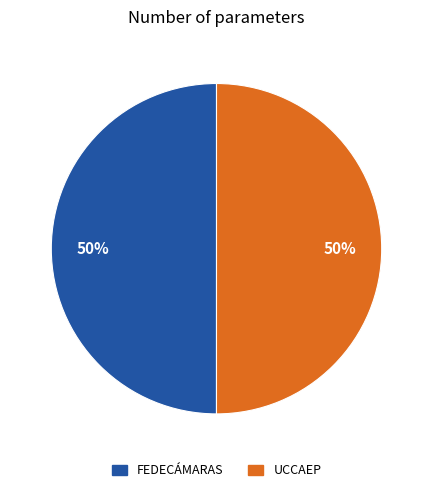

What percentage is the FEDECÁMARAS slice, to the nearest percent?

50%